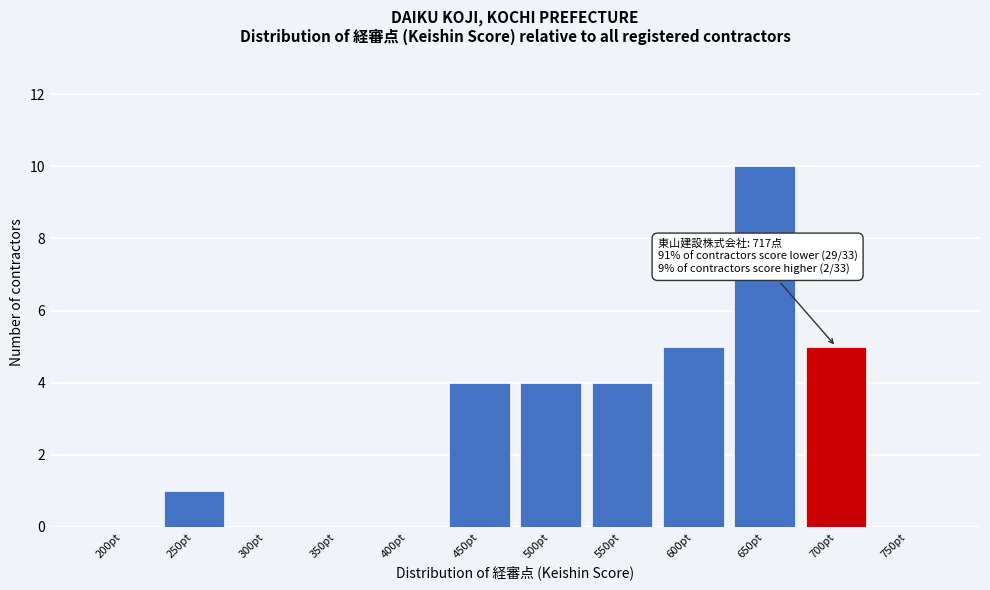

Reading left to right, list all the values displayed in this chart.

200pt=0	250pt=1	300pt=0	350pt=0	400pt=0	450pt=4	500pt=4	550pt=4	600pt=5	650pt=10	700pt=5	750pt=0